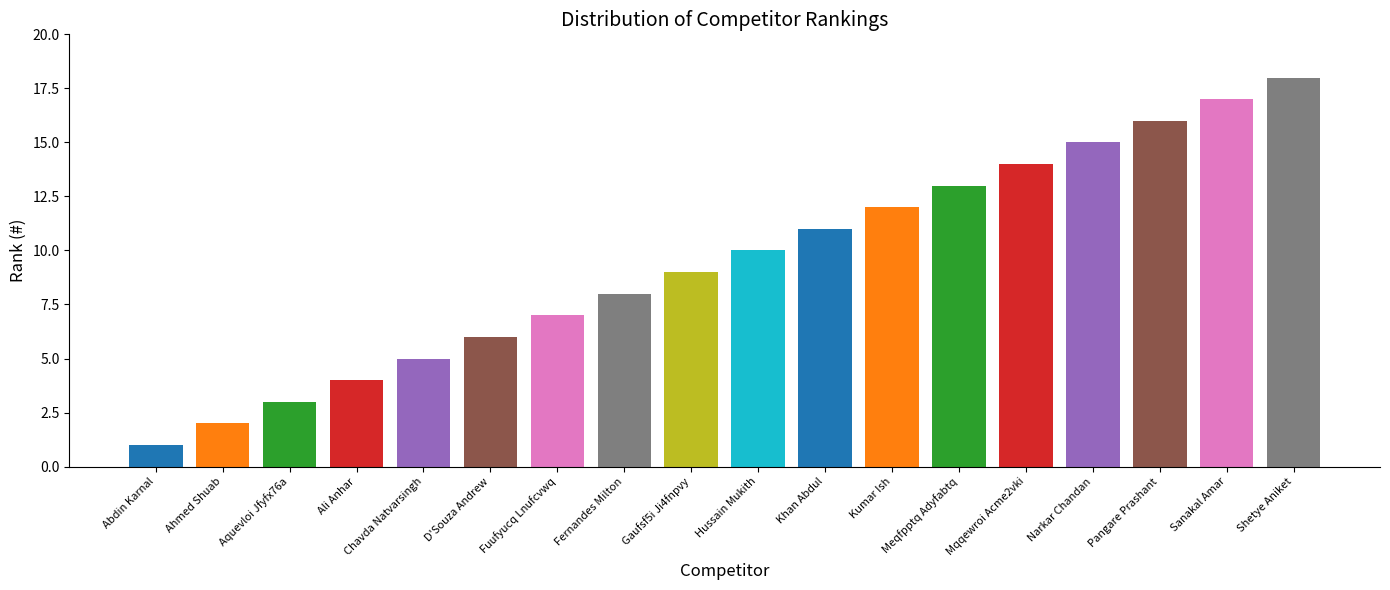

Where is the data nearest to the value 9?

Gaufsf5i Ji4fnpvy